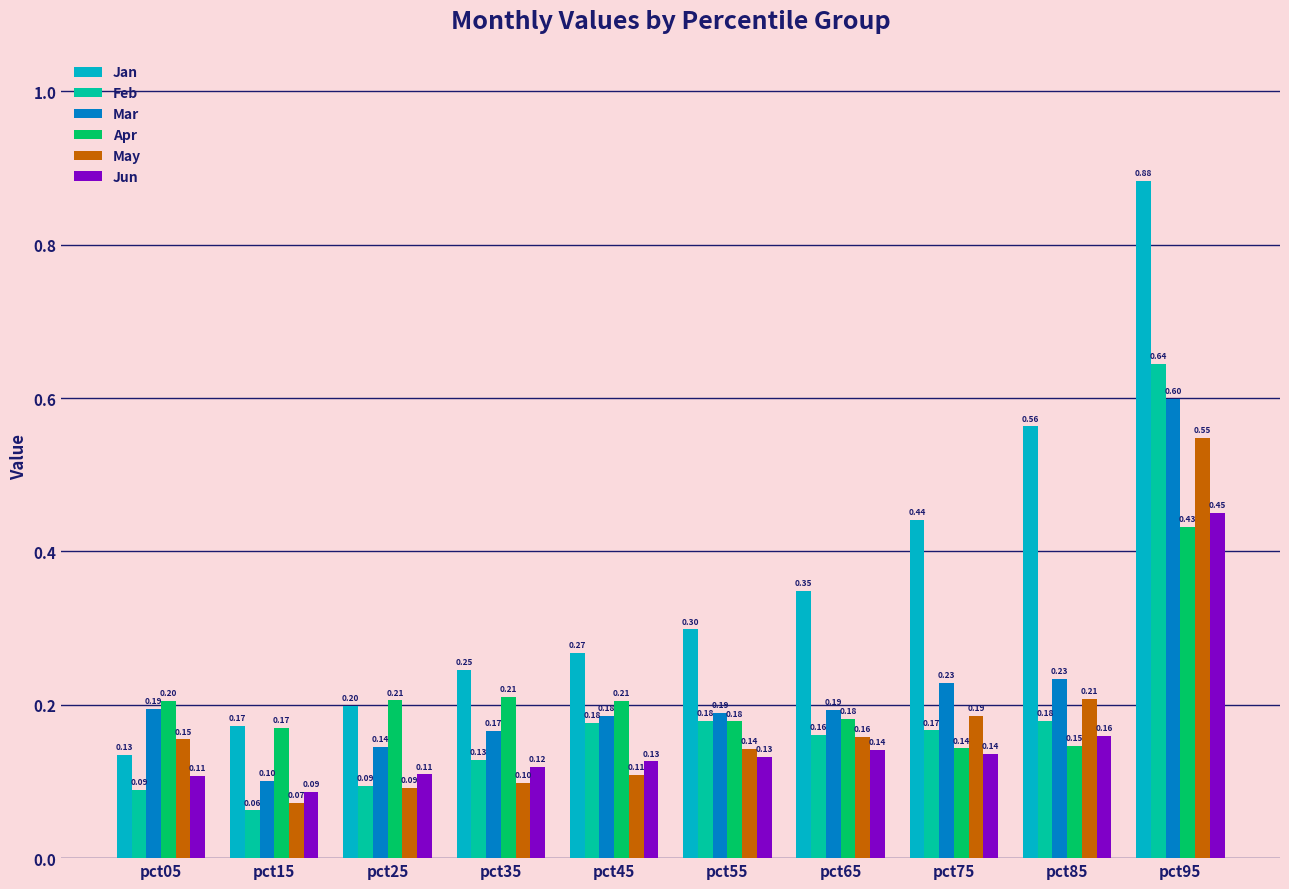

At how many categories does at least one series exceed 0?

10